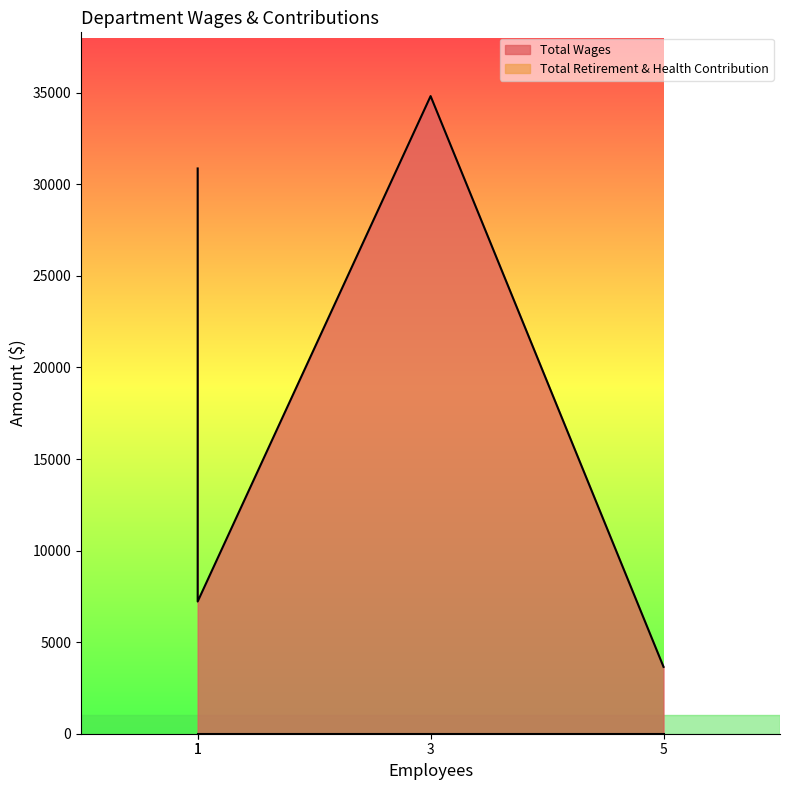

Which series has the largest total across all categories?

Total Wages